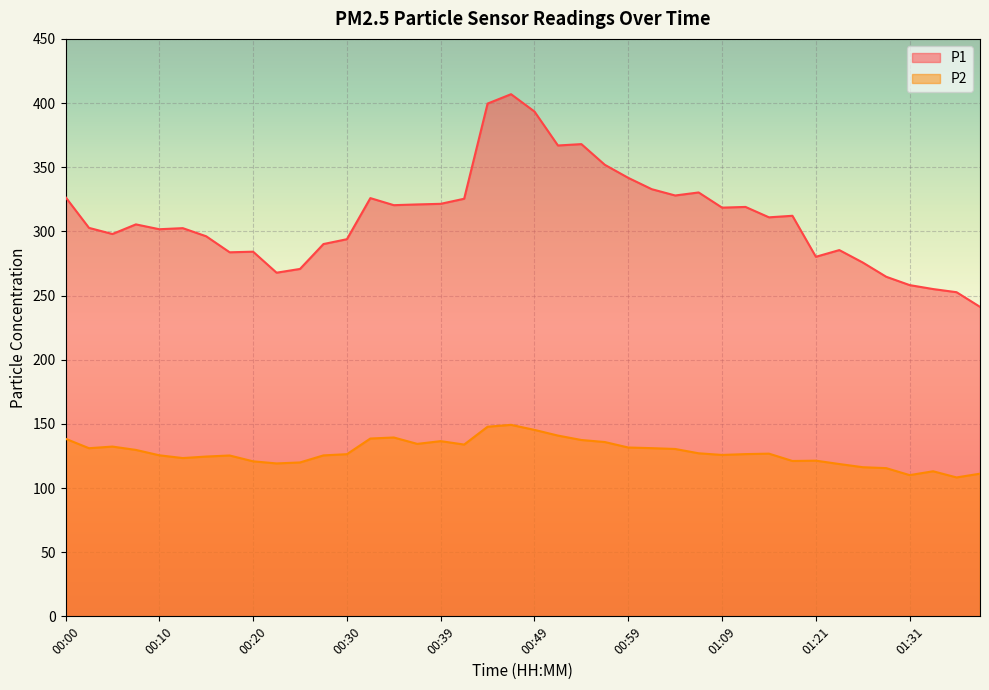

What is the total value across all series at 01:18?

433.2